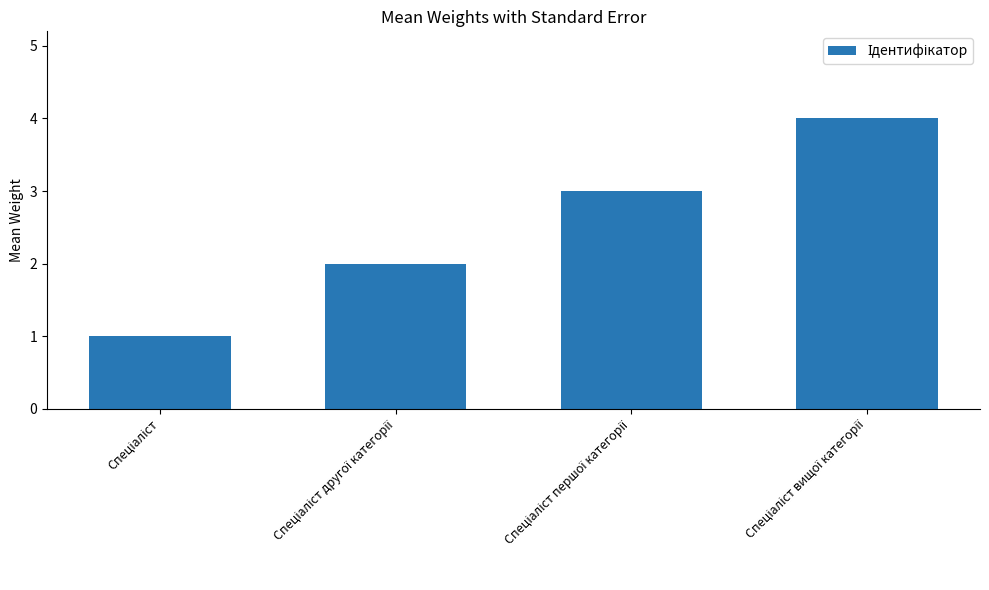

What is the difference between the maximum and minimum values?

3